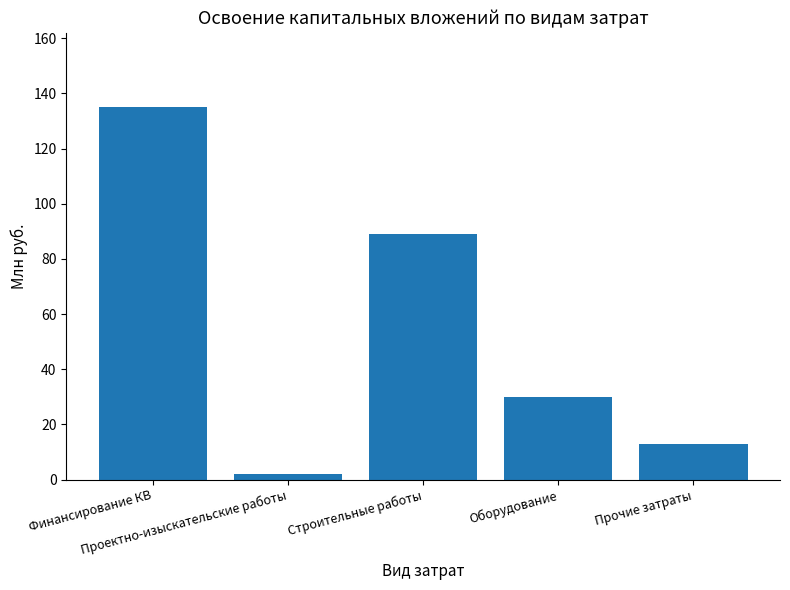

Reading left to right, extract all data points from this chart.

135	2	89	30	13